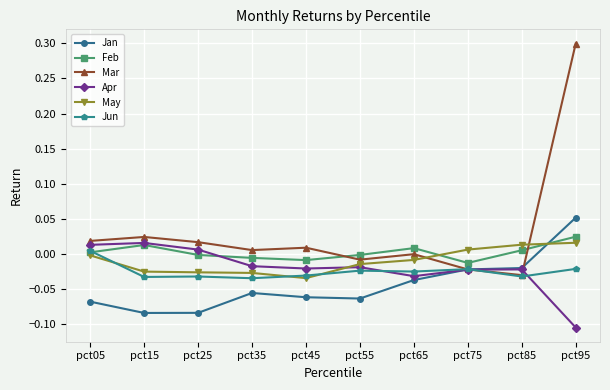

What is the greatest value displayed?

0.3